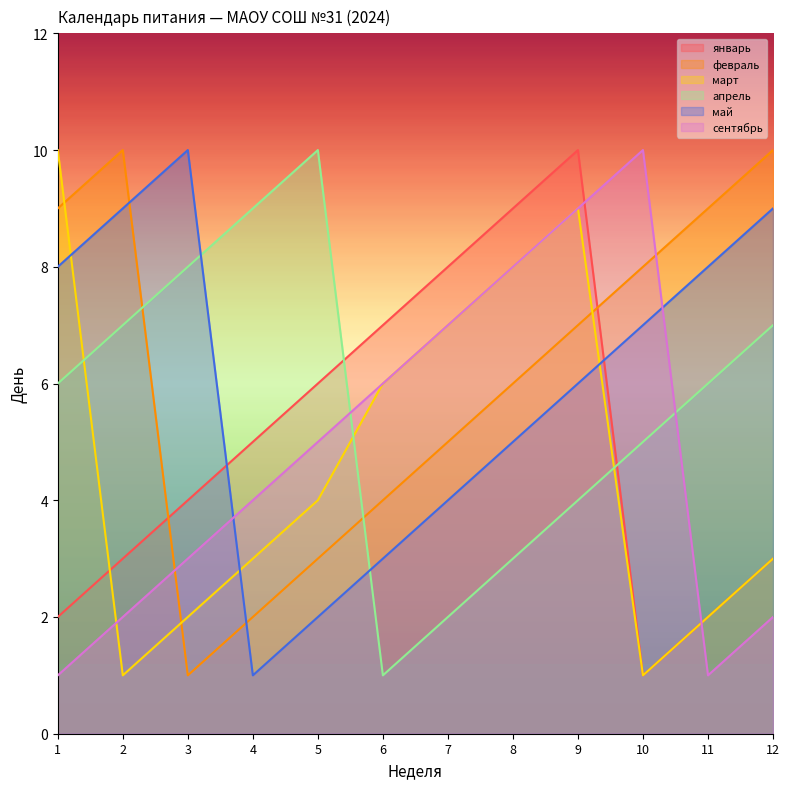

At which category does март reach its first local peak?

9